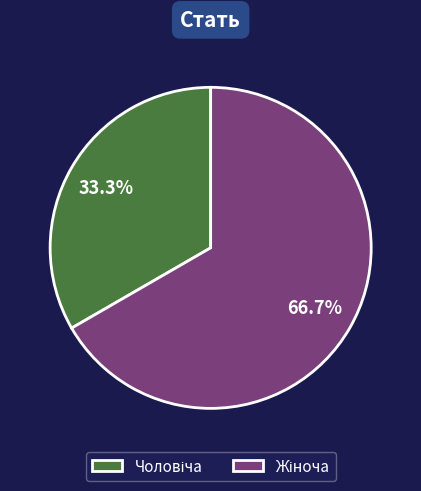

Does any single category account for the majority?

Yes